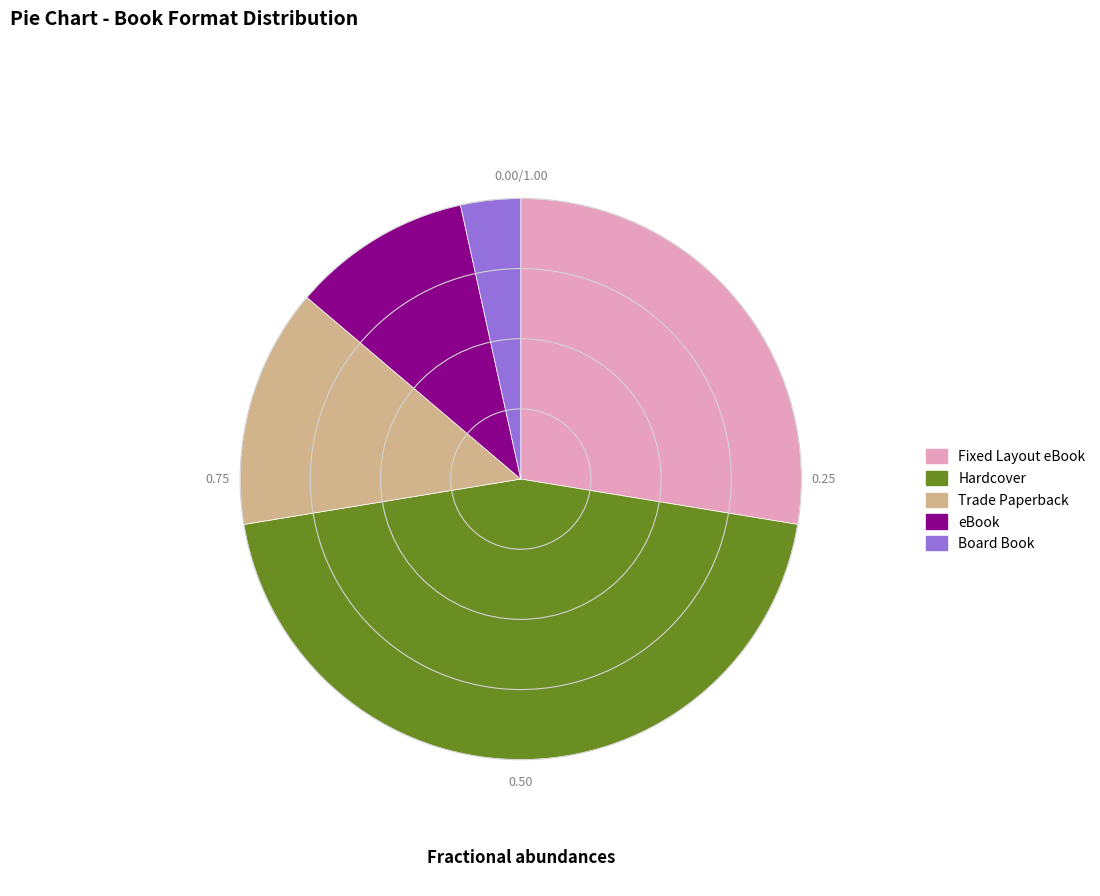

Which slice is the largest?

Hardcover